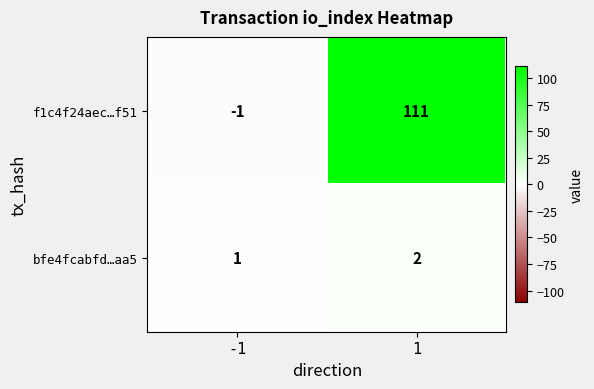

What is the difference between the f1c4f24aec…f51 values at -1 and 1?

112